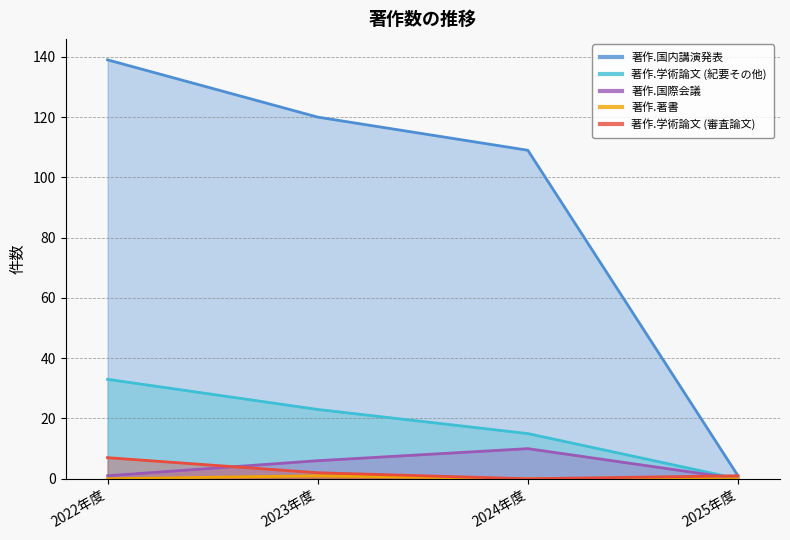

At which label does 著作.国際会議 first exceed 6?

2024年度